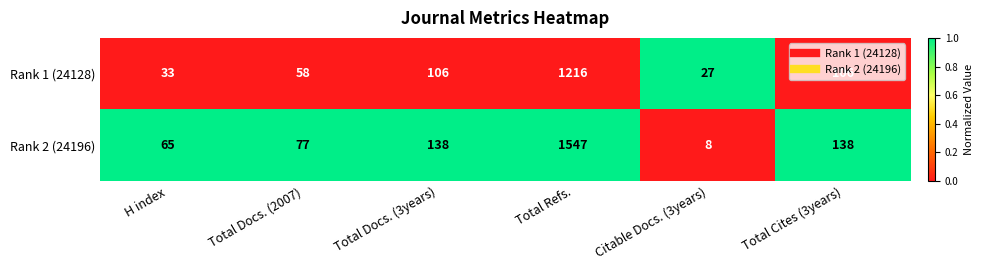

What is the sum of all Rank 1 (24128) values?

1546